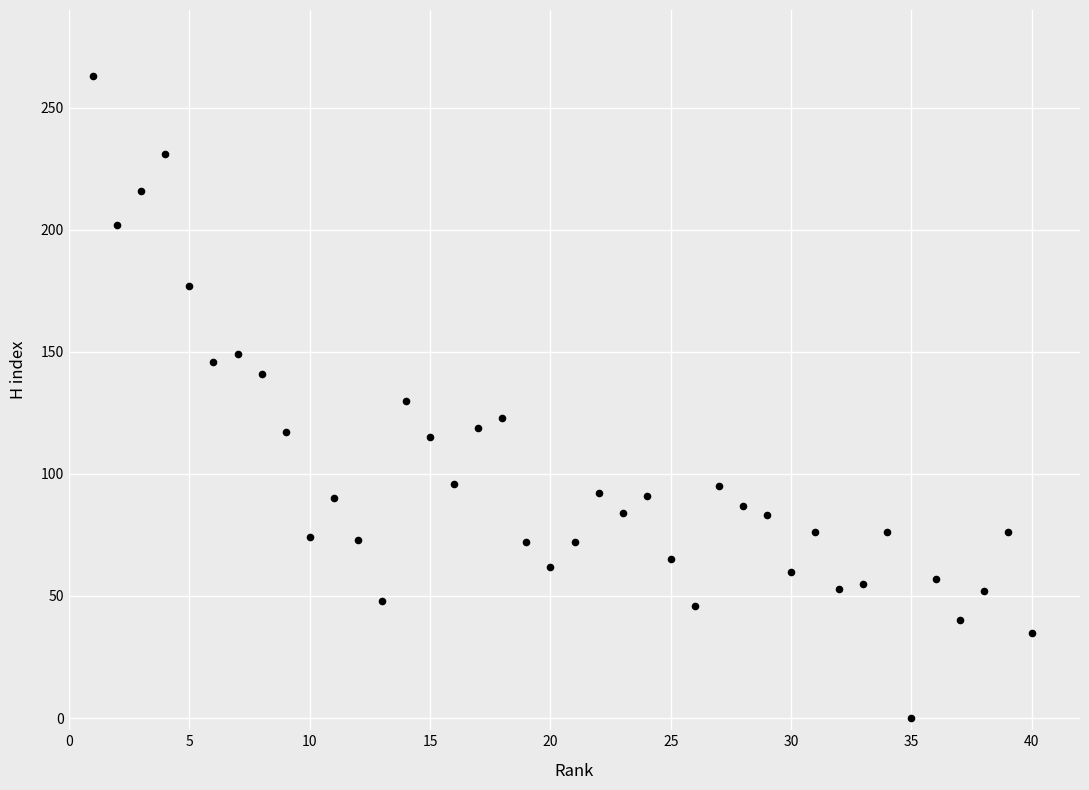

What is the range of Y values (max minus min)?

263